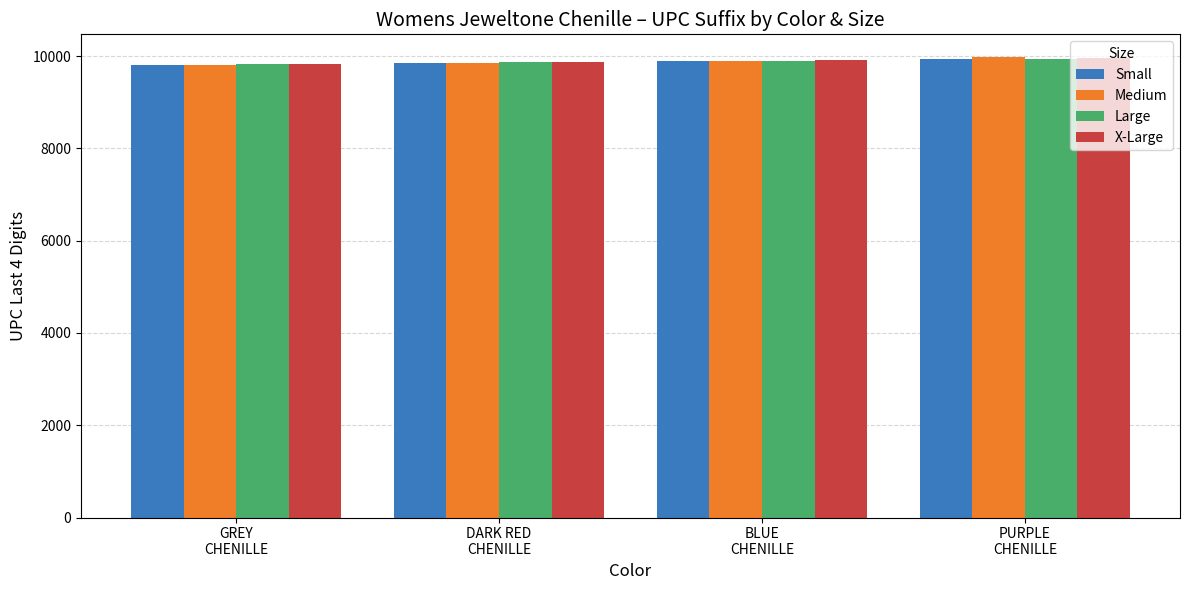

What is the minimum value shown in the chart?

9803